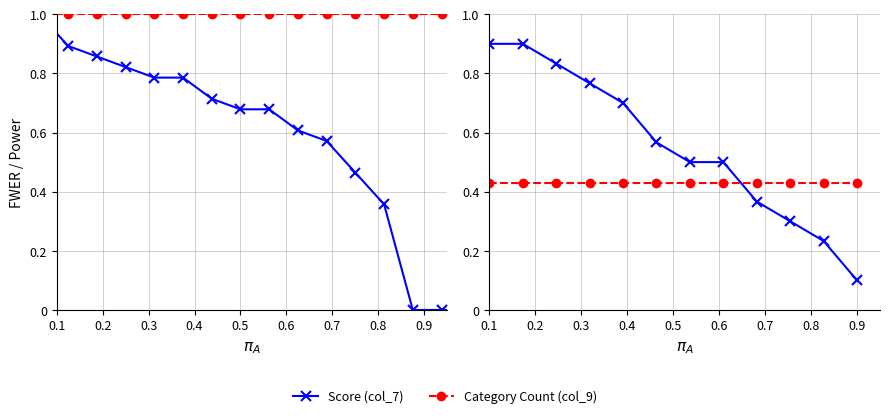

The Score (col_7) series shows 0.2 at 0.5. True or false?

False